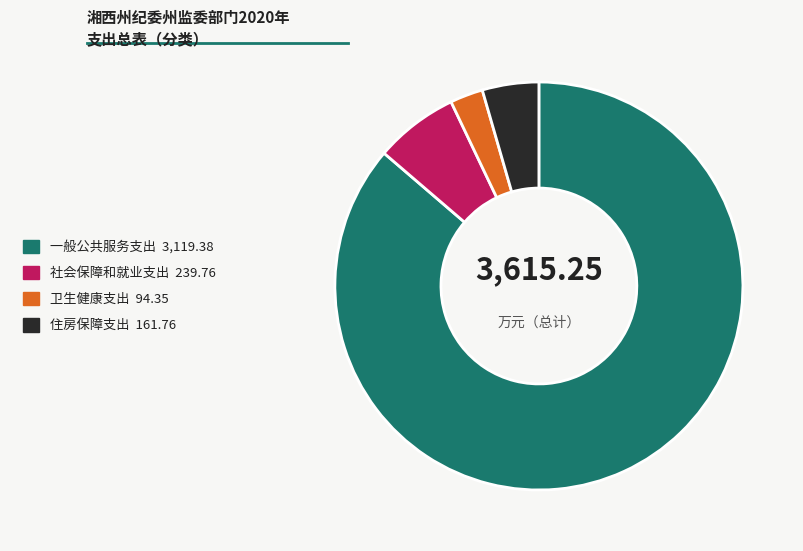

Approximately how many times larger is the value at 社会保障和就业支出 compared to 卫生健康支出?

2.5